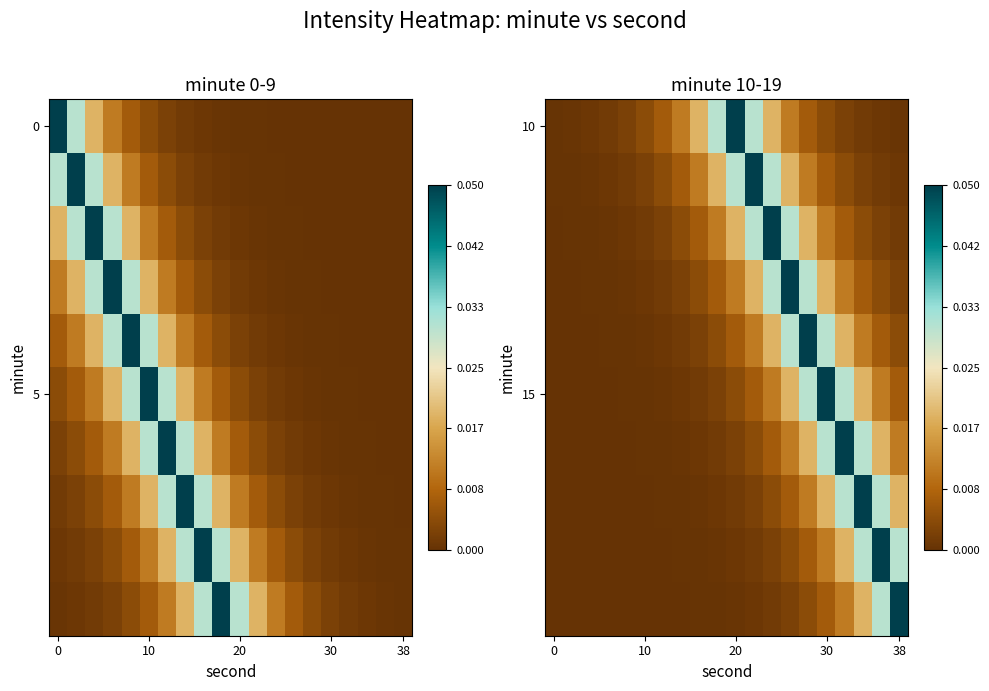

What is the total value across all series at 9?

0.1